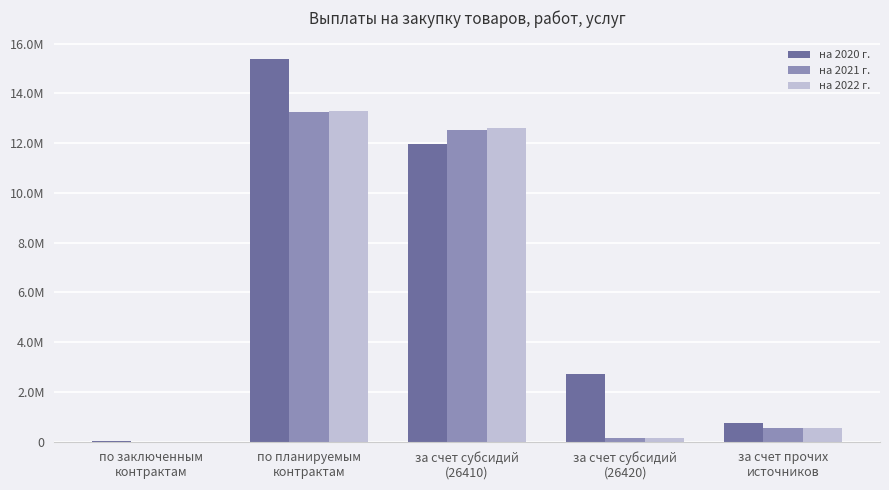

Which series has the widest spread of values?

на 2020 г.